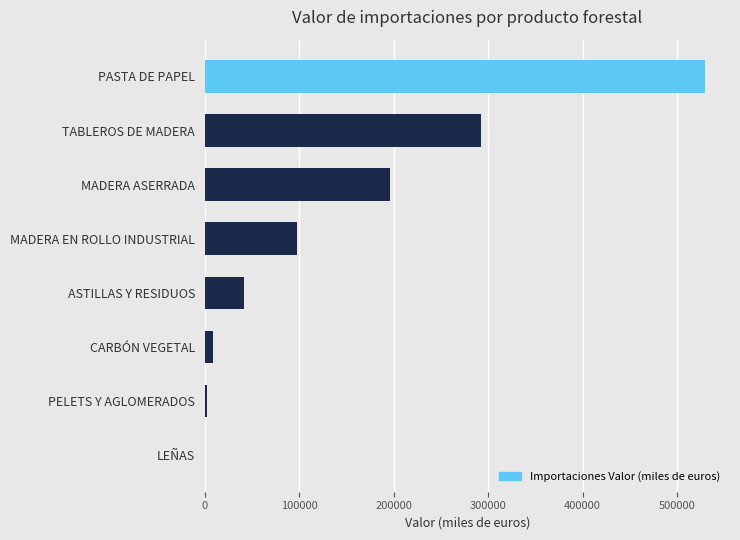

The chart shows a value of 60992.7 at MADERA EN ROLLO INDUSTRIAL. True or false?

False